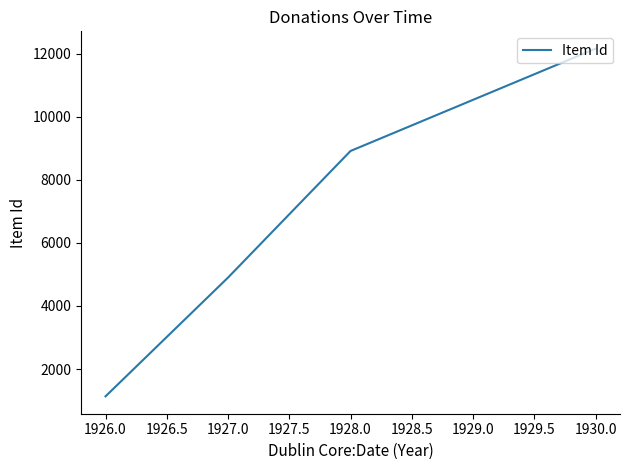

True or false: there are more than 2 points higher than both neighbors.

False